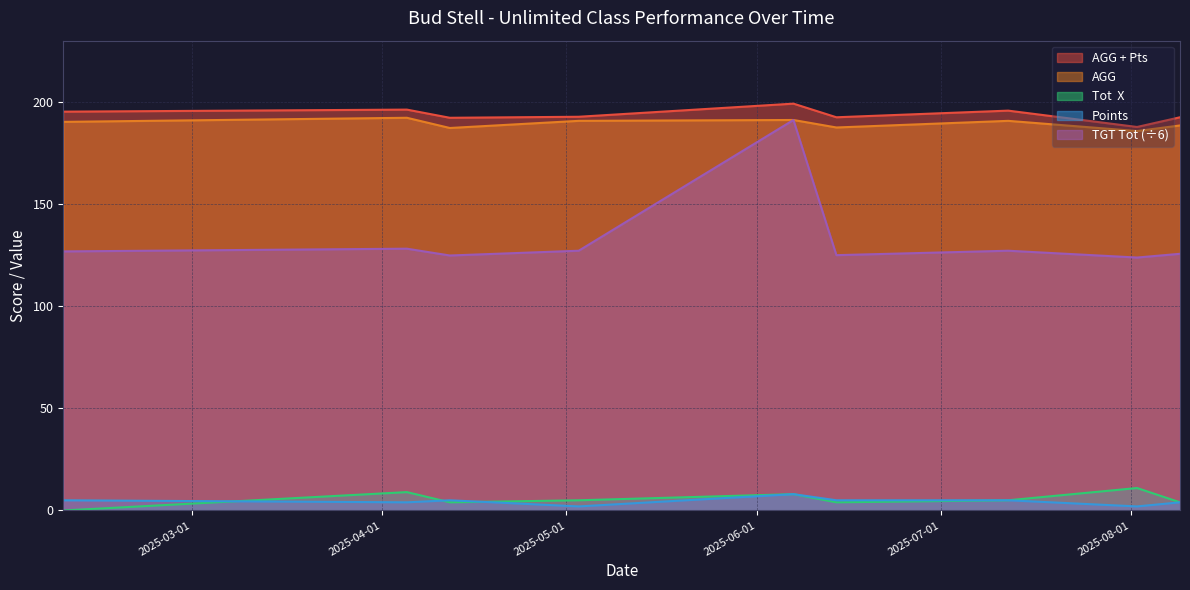

At which category is the sum across all series the highest?

2025-06-07